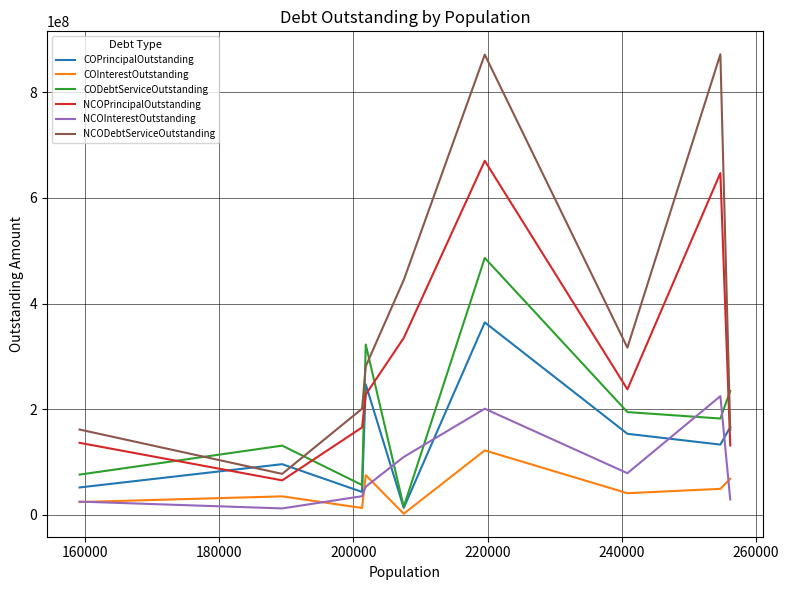

What is the maximum value for NCODebtServiceOutstanding?

872022026.7